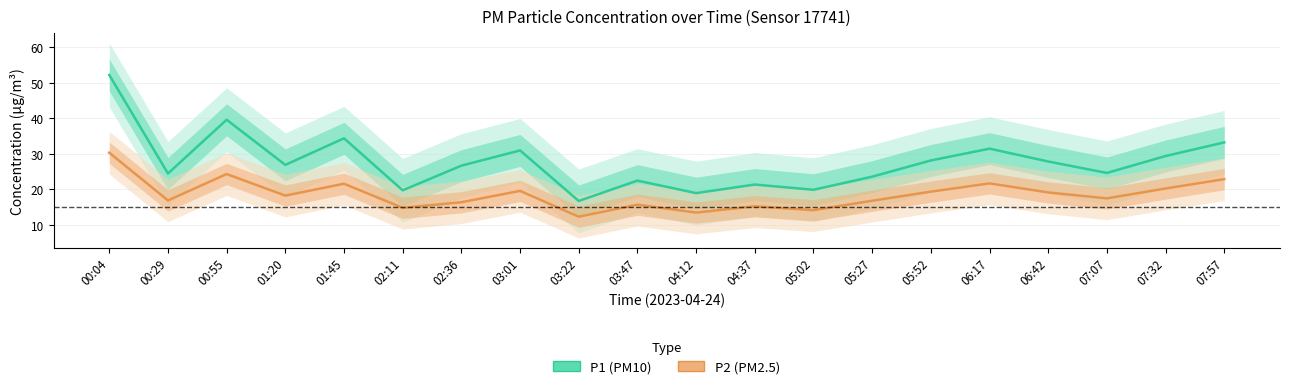

How many lines are shown in the chart?

2